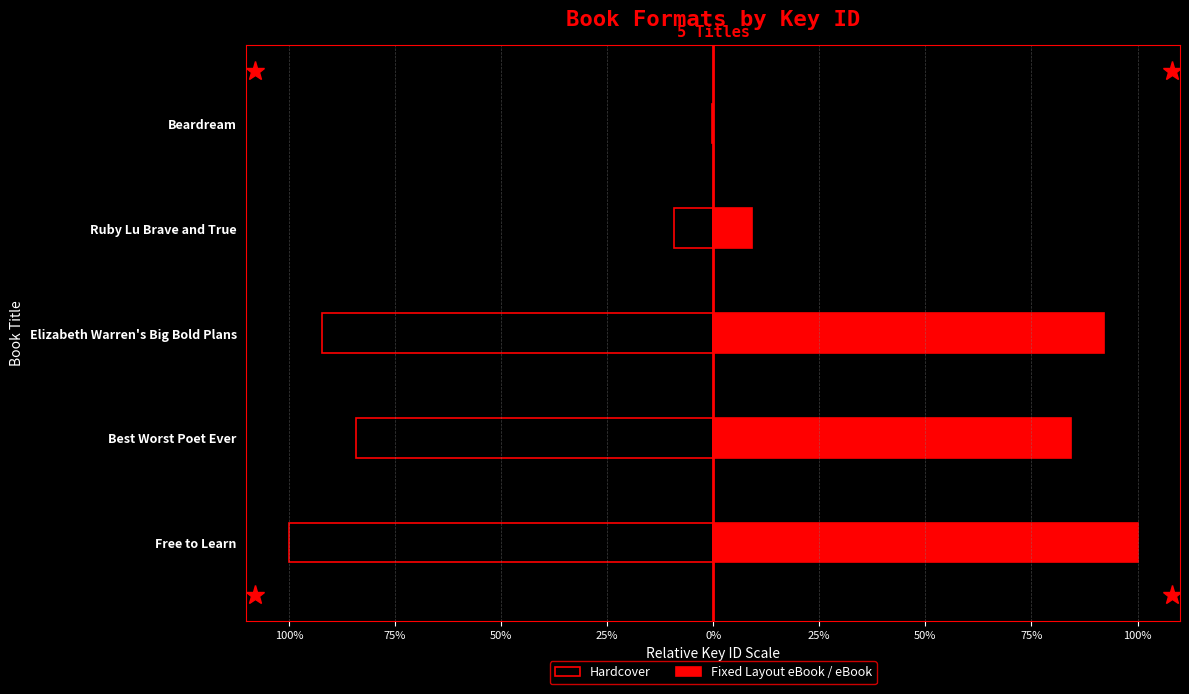

How many groups of bars are there?

5